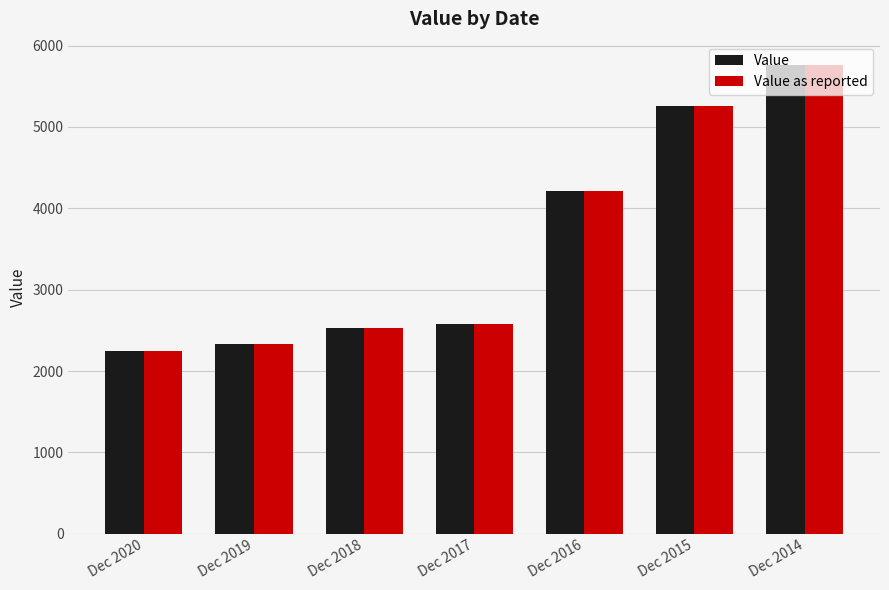

Does the chart contain any negative values?

No